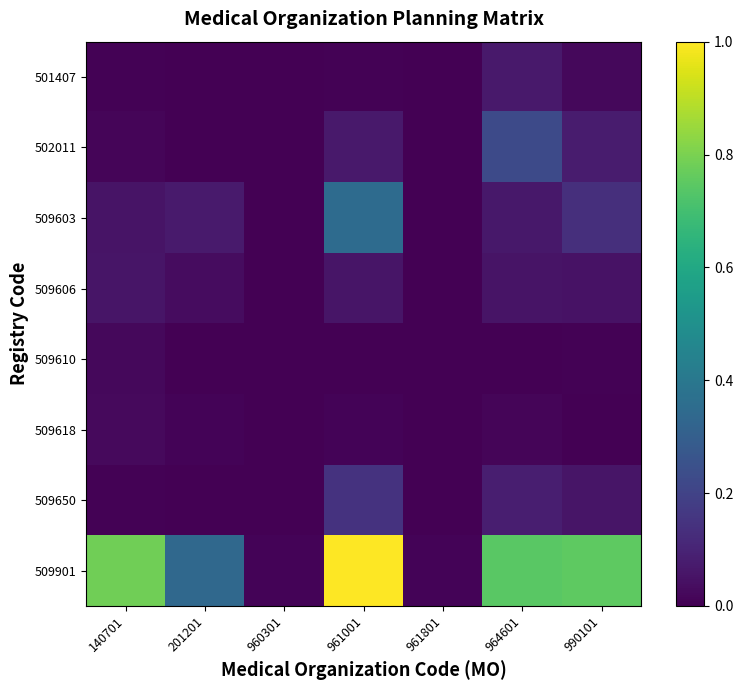

Which category has the highest value across all series?

961001